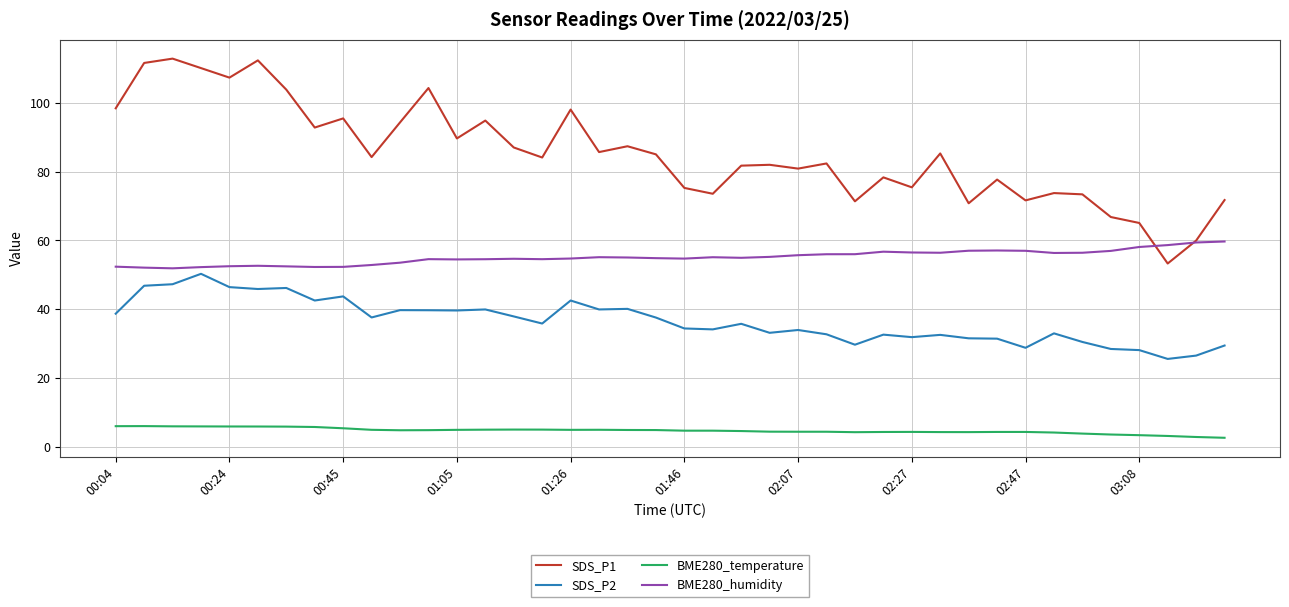

True or false: BME280_temperature and SDS_P1 cross at least once.

False